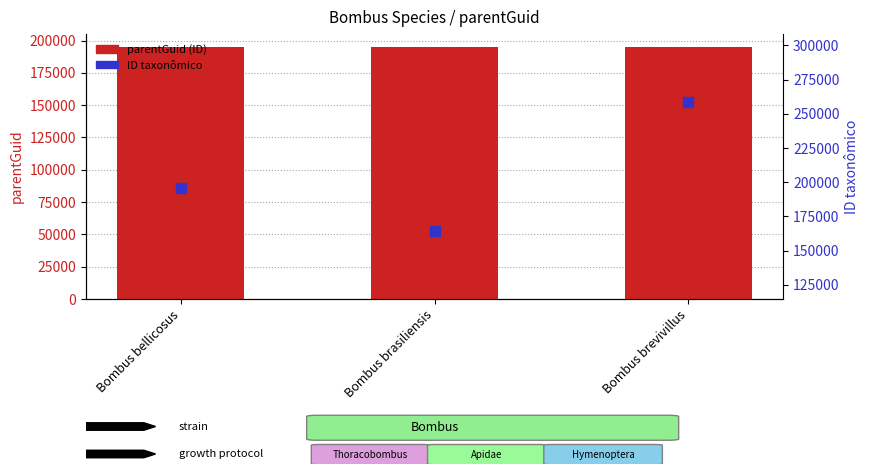

At how many categories does at least one series exceed 231269?

1